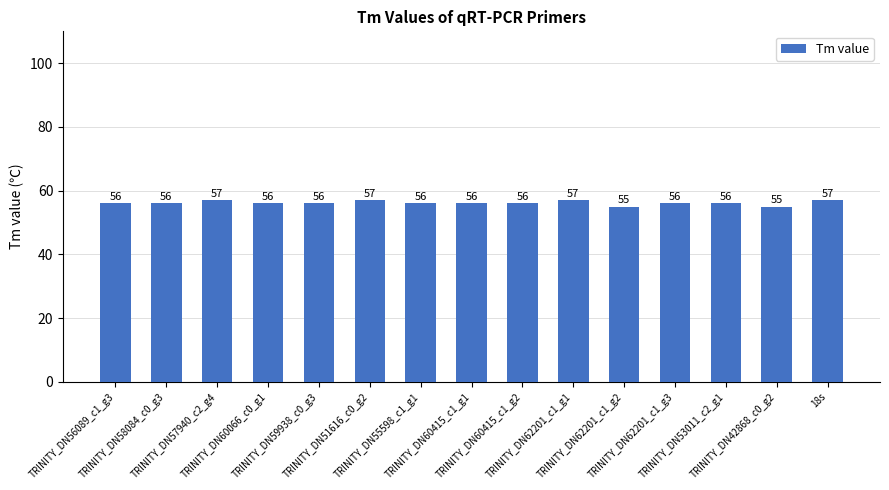

The chart shows a value of 76 at TRINITY_DN62201_c1_g1. True or false?

False